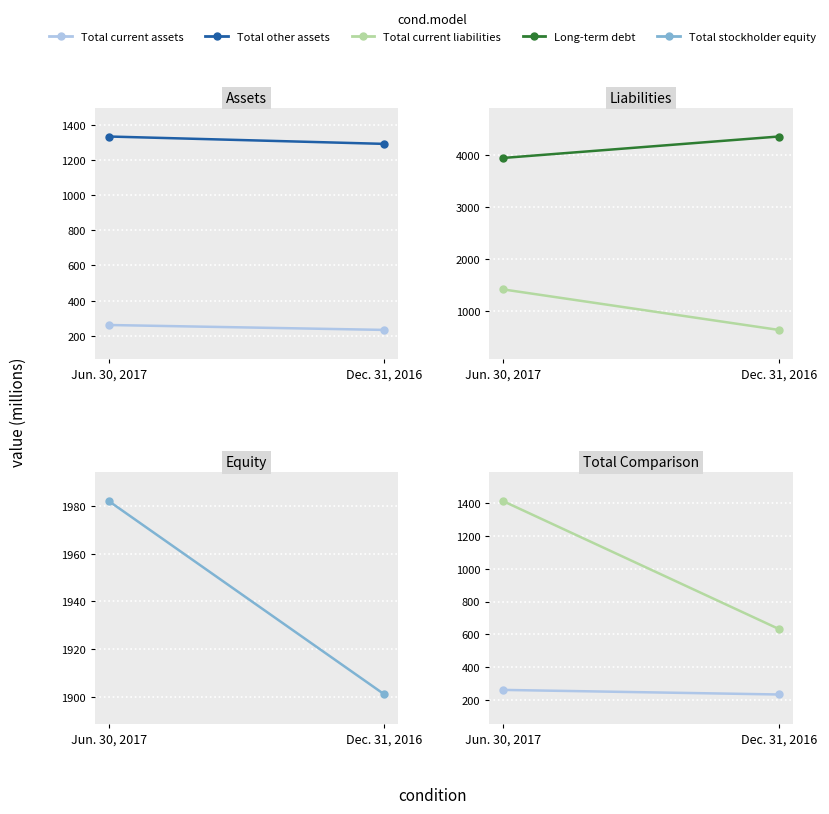

What is the approximate value of Total other assets at Dec. 31, 2016, to the nearest 10?

1290